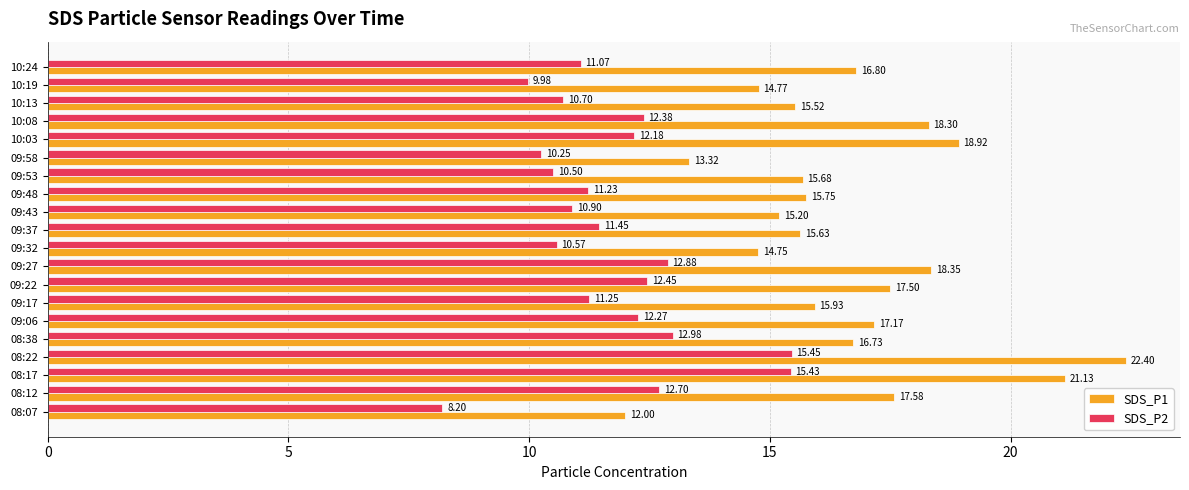

What is the maximum value shown in the chart?

22.4